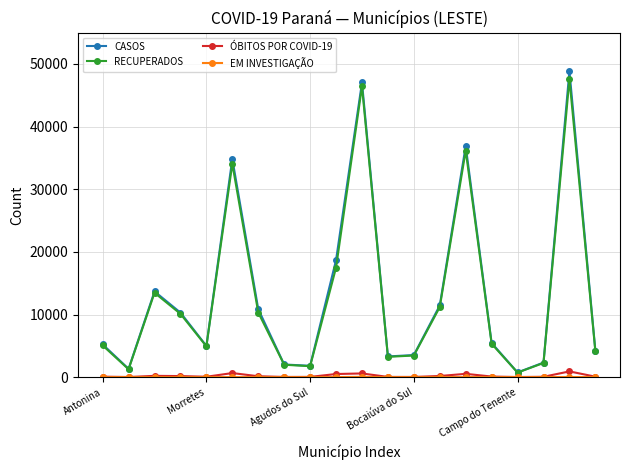

In RECUPERADOS, how many points are higher than both neighbors (excluding endpoints)?

5